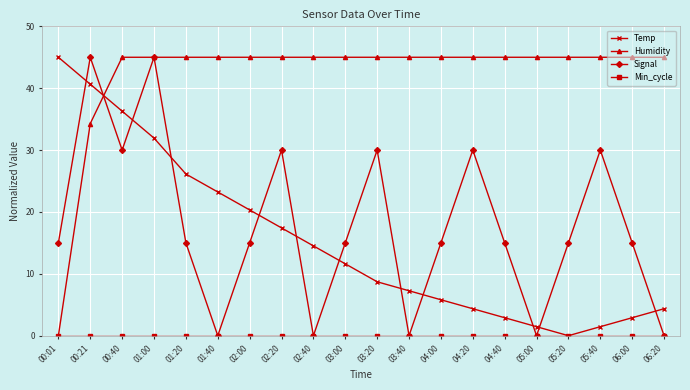

Where is the first local minimum for Temp?

05:20